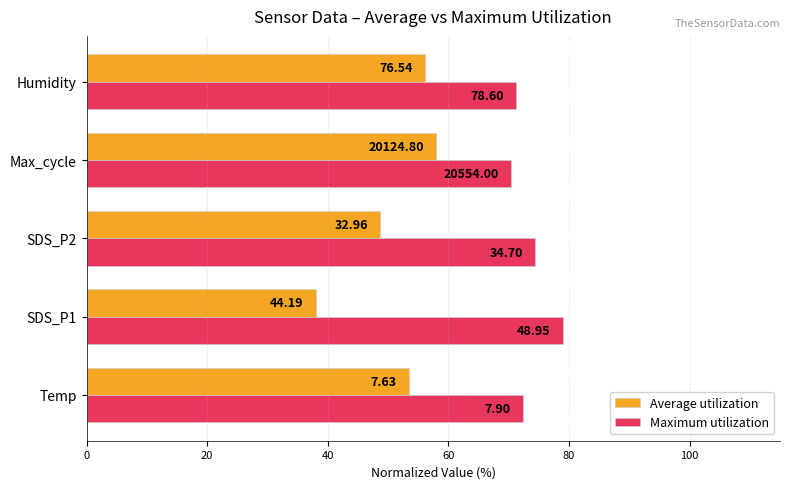

What is the value of the Average utilization bar at the 5th from the left?

56.1